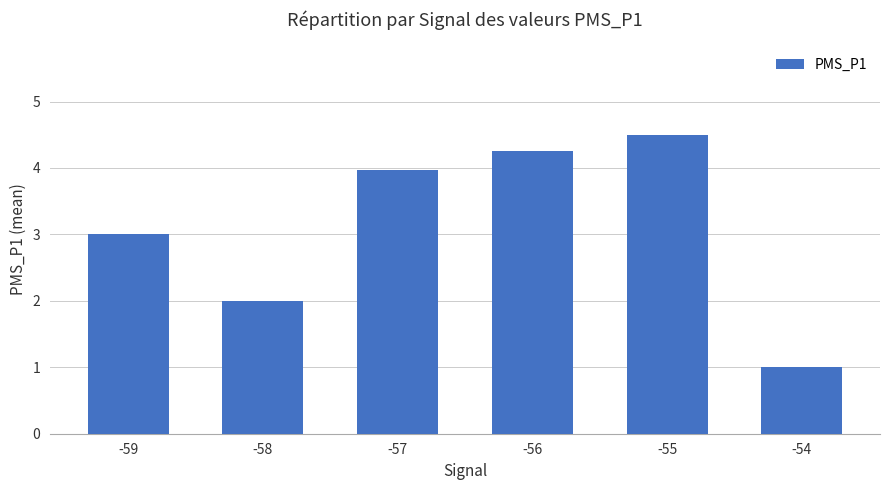

What is the ratio of the value at -54 to the value at -58?

0.5